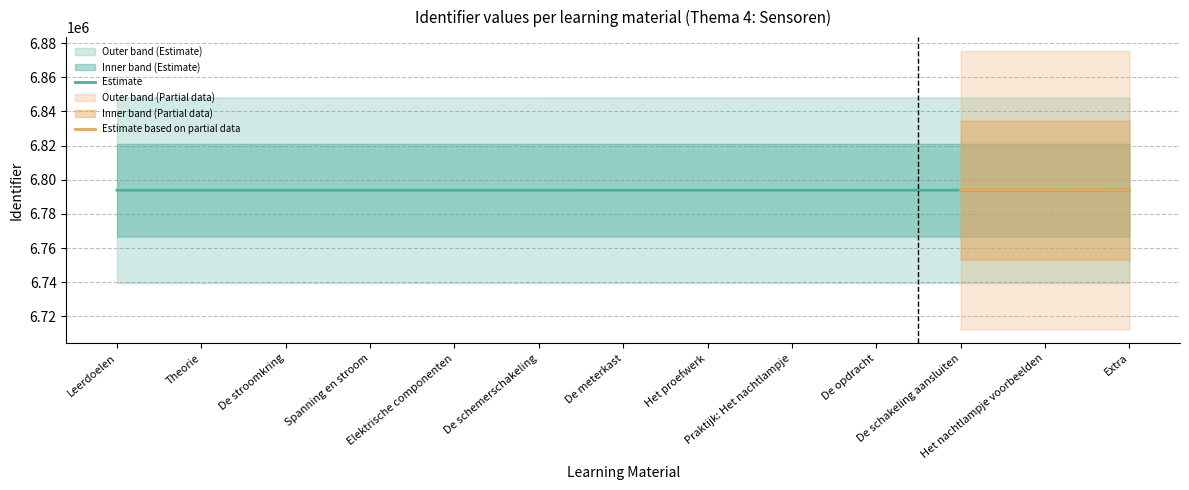

Rank the categories by value from highest to lowest.

Extra, Het nachtlampje voorbeelden, De schakeling aansluiten, De opdracht, Praktijk: Het nachtlampje, Het proefwerk, De meterkast, De schemerschakeling, Elektrische componenten, Spanning en stroom, De stroomkring, Theorie, Leerdoelen